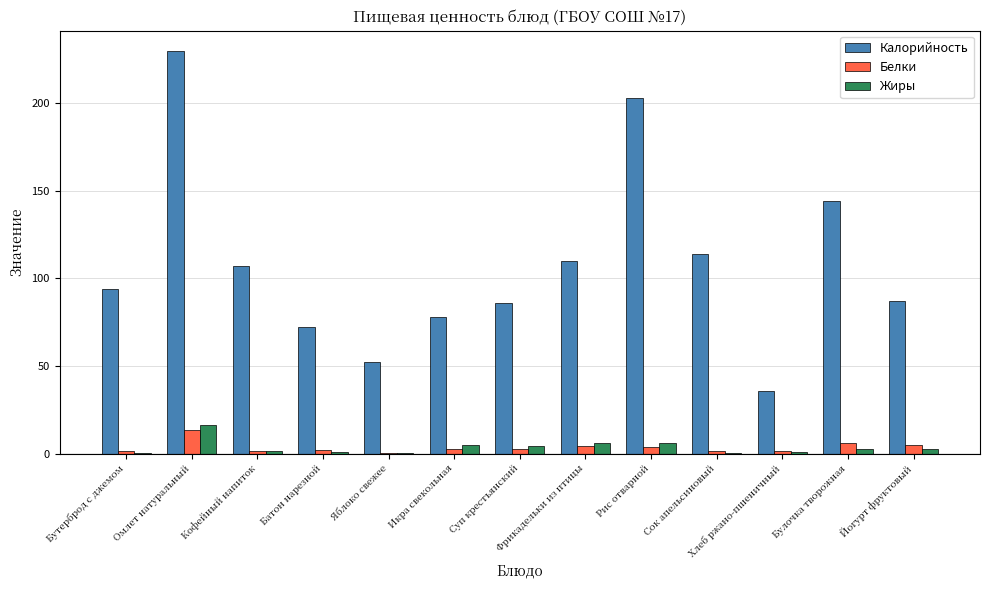

What is the greatest value displayed?

230.0